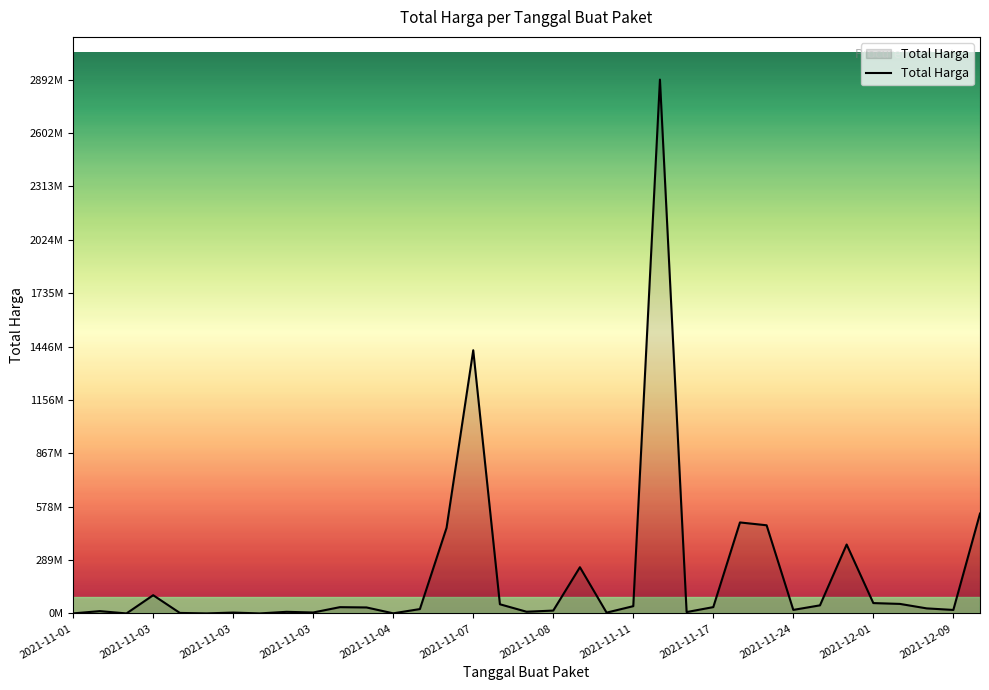

List the labels in order of value, largest first.

22, 15, 34, 25, 26, 14, 29, 19, 2021-11-03, 30, 31, 16, 28, 21, 24, 2021-12-01, 2021-12-09, 32, 13, 27, 33, 18, 2021-11-03, 17, 2021-11-17, 23, 2021-11-24, 2021-11-08, 20, 2021-11-04, 12, 2021-11-01, 2021-11-07, 2021-11-11, 2021-11-03